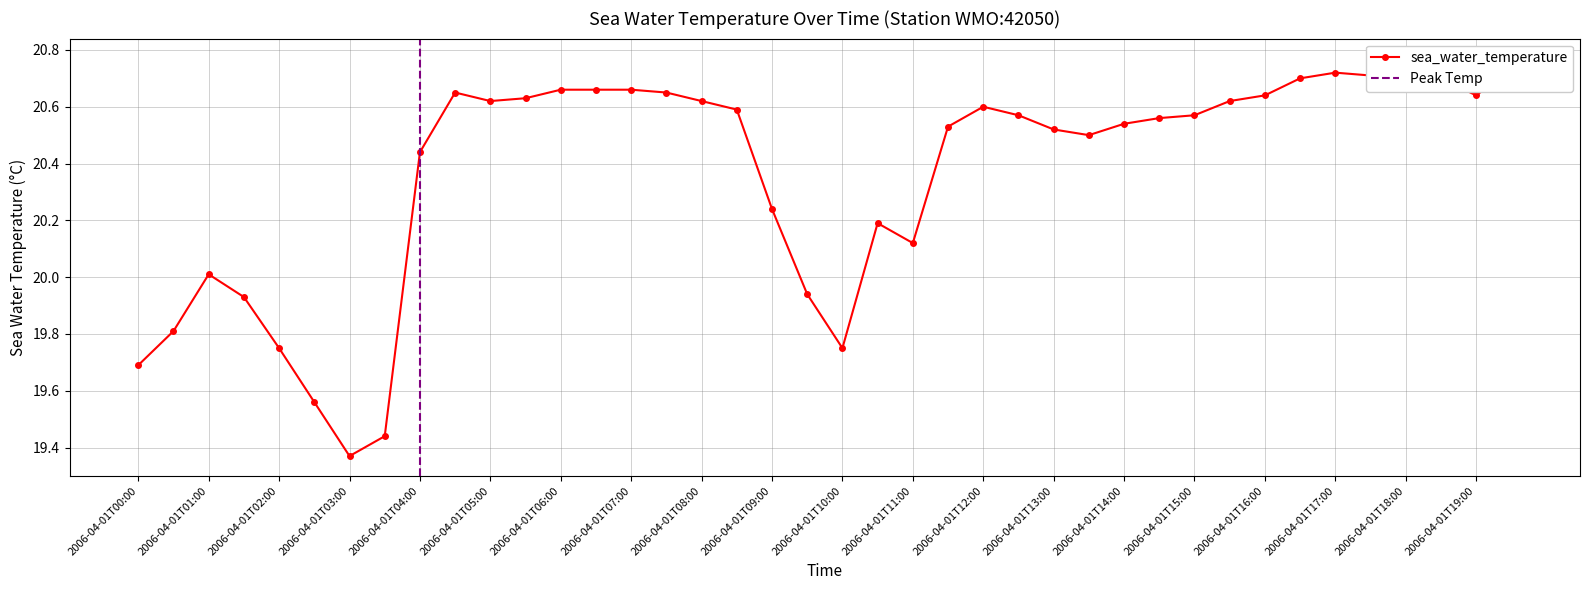

At which label does the data first exceed 20?

2006-04-01T01:00